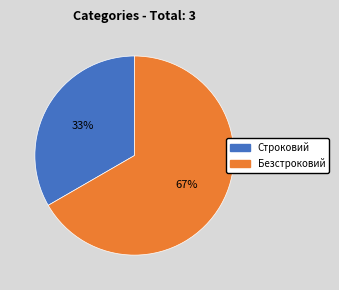

Between Безстроковий and Строковий, which is larger?

Безстроковий